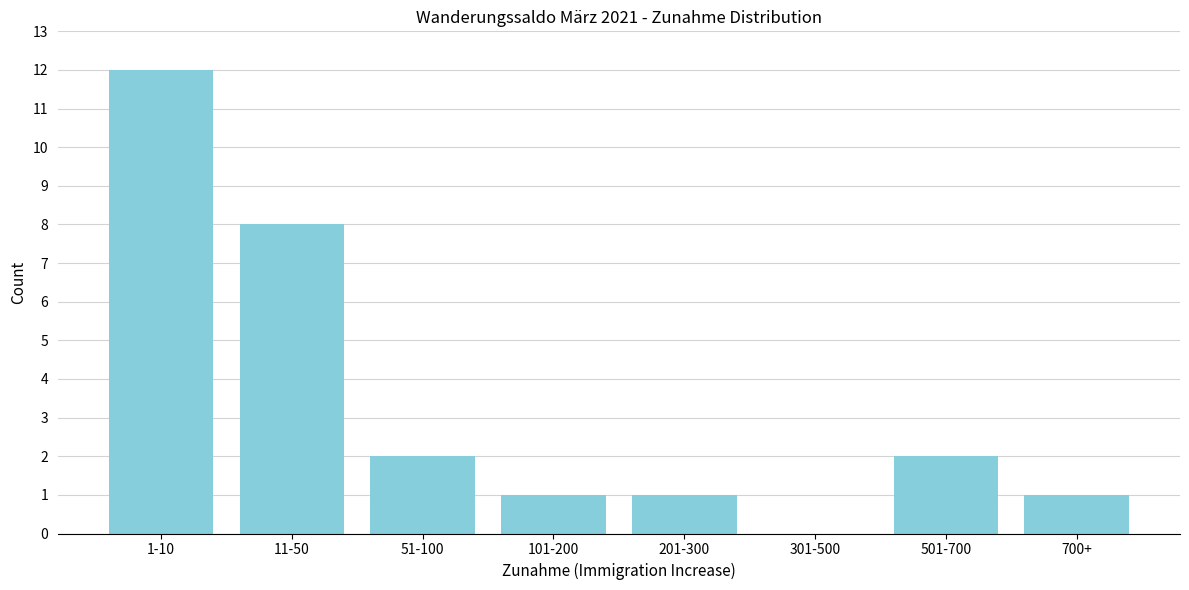

Reading left to right, extract all data points from this chart.

1-10=12	11-50=8	51-100=2	101-200=1	201-300=1	301-500=0	501-700=2	700+=1